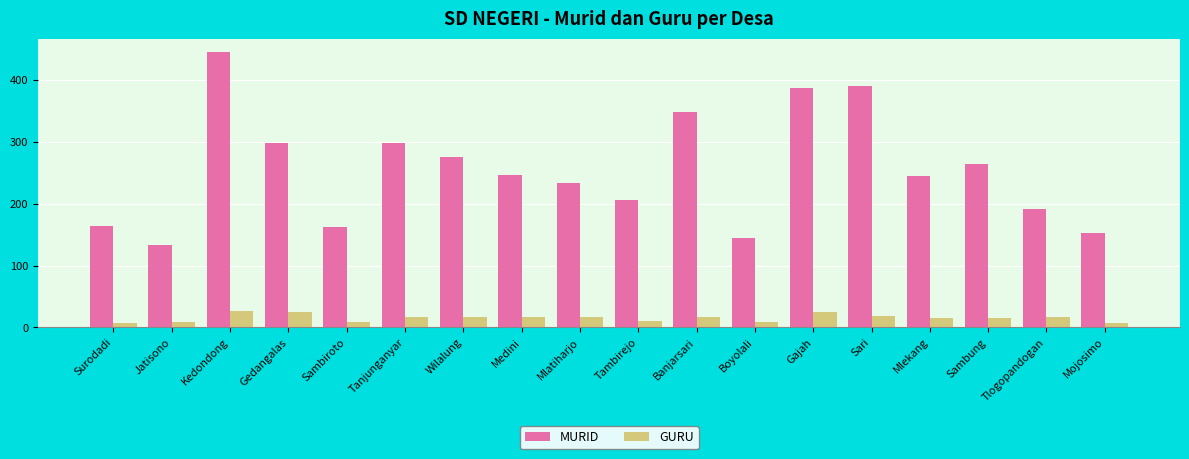

Rank the series at Kedondong from highest to lowest value.

MURID, GURU